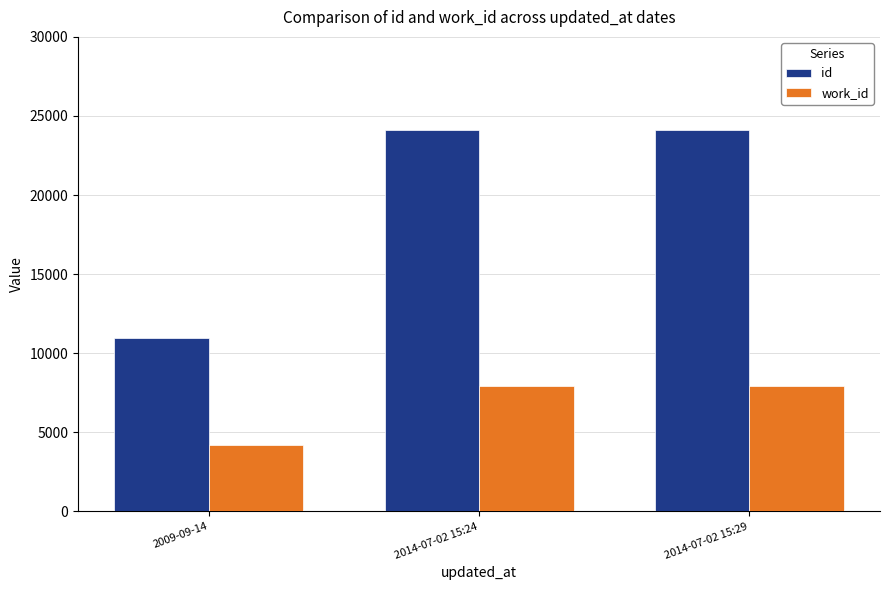

How many data points does each series have?

3